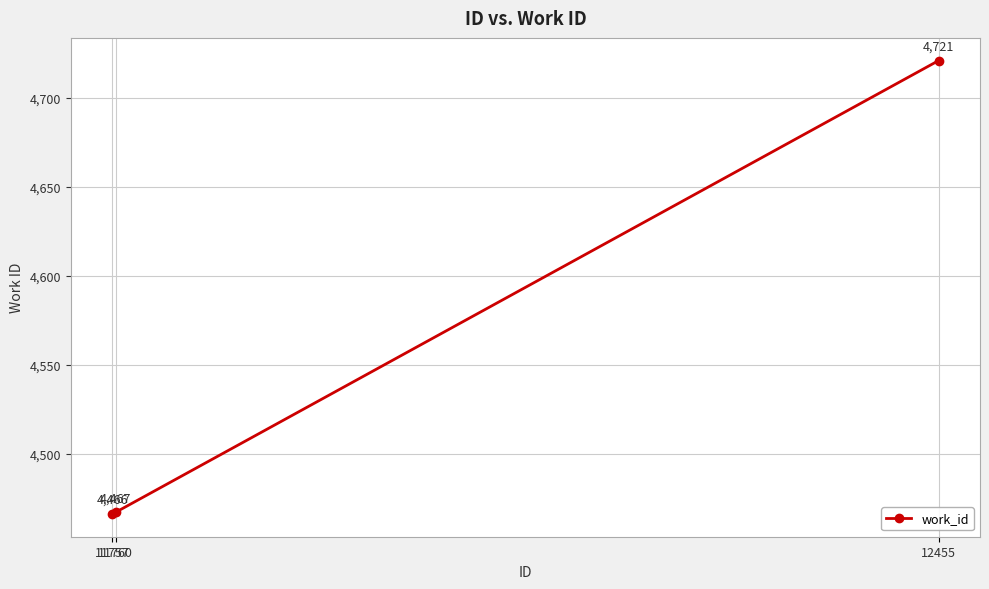

True or false: the data shows 6688 at 11760.

False